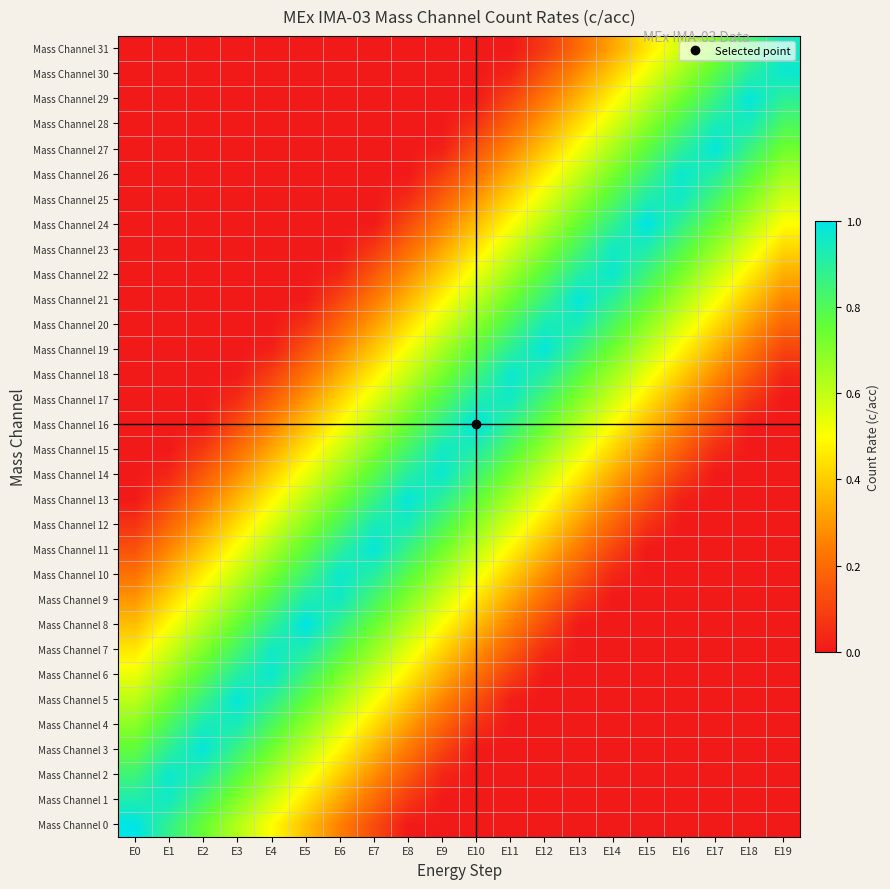

Between E12 and E11, which is larger?

E12